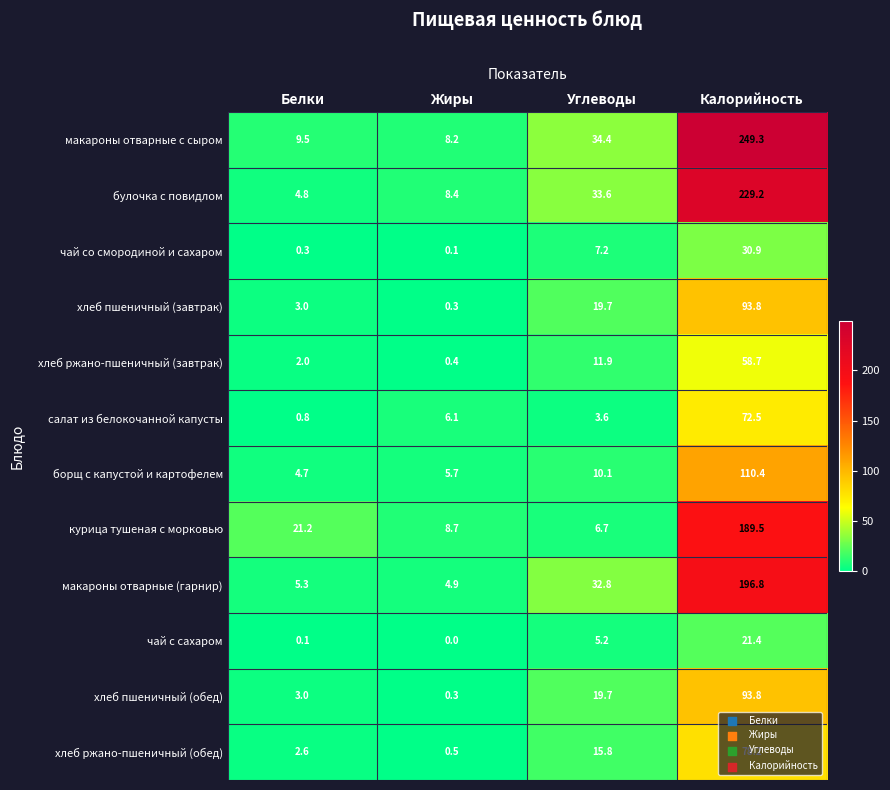

What is the sum of the салат из белокочанной капусты values at Жиры and Белки?

6.9